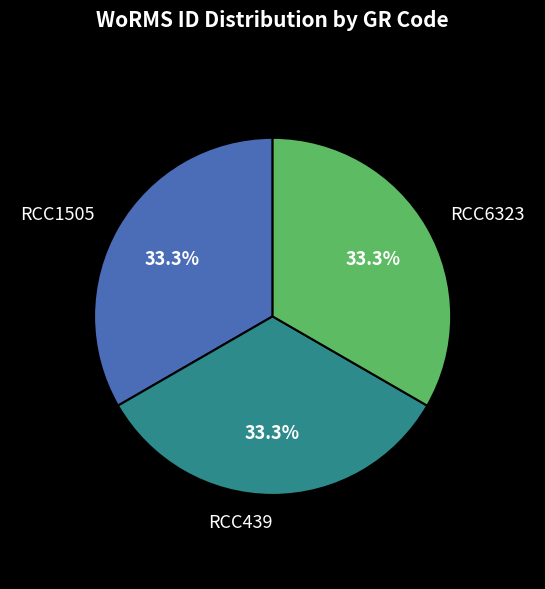

What percentage is NOT represented by RCC439?

66.7%